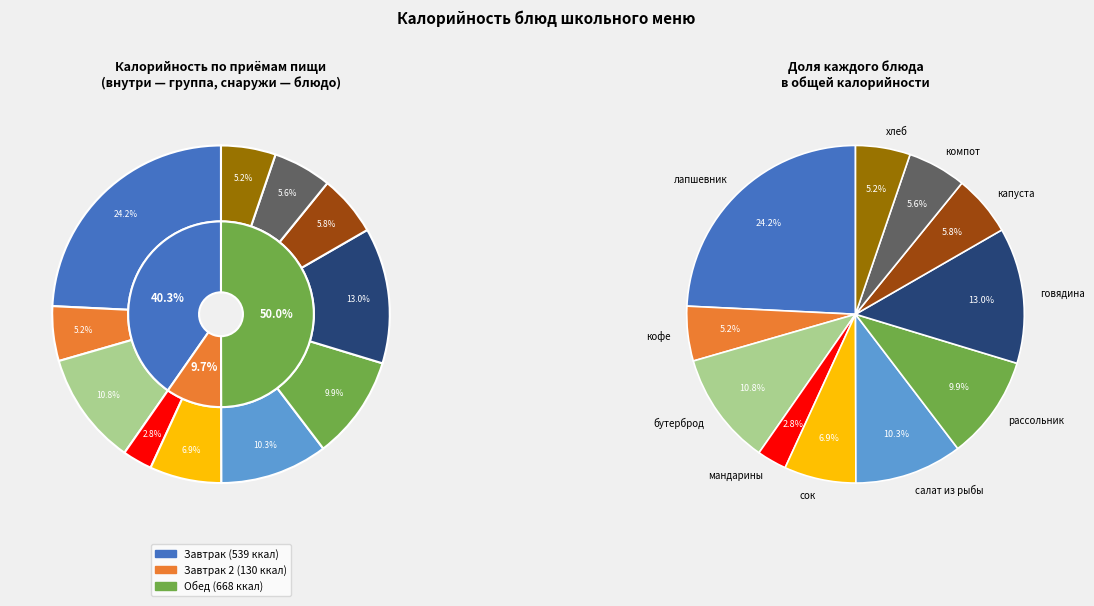

What percentage is the Кофейный напиток slice, to the nearest percent?

5%